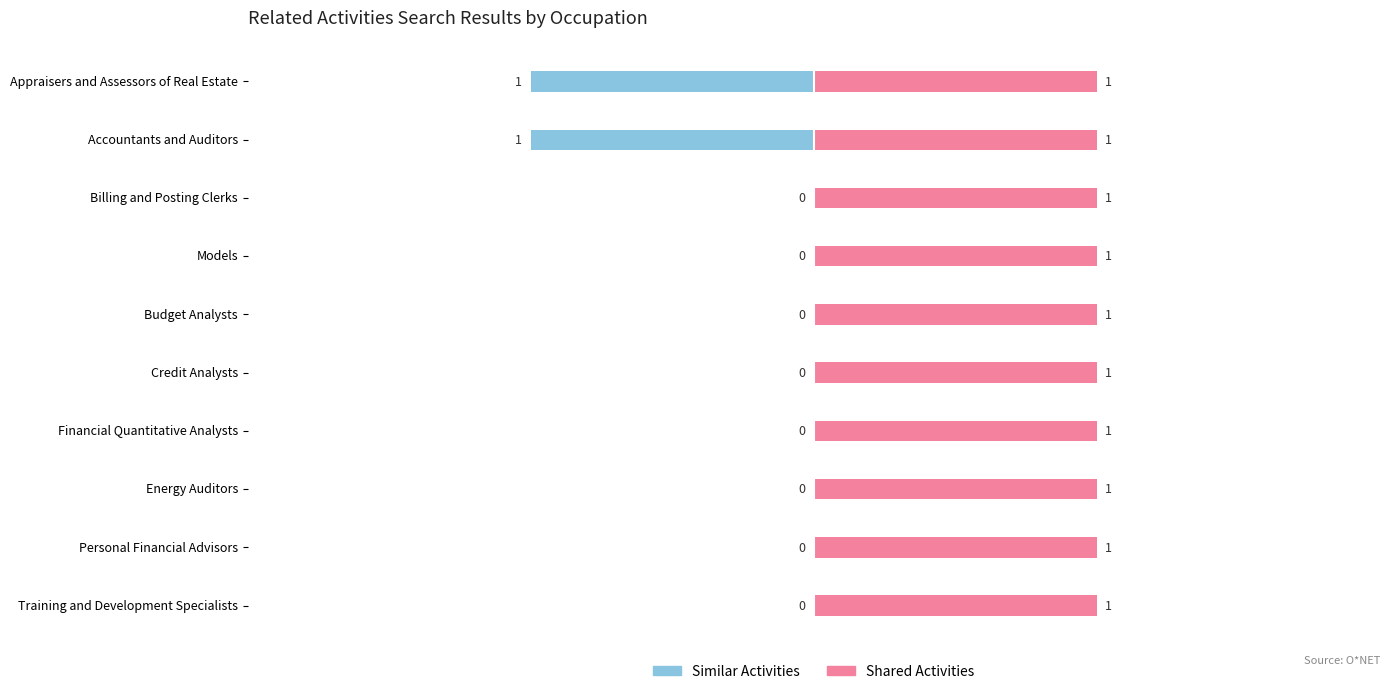

What is the difference between the Similar Activities values at Personal Financial Advisors and Accountants and Auditors?

1.0